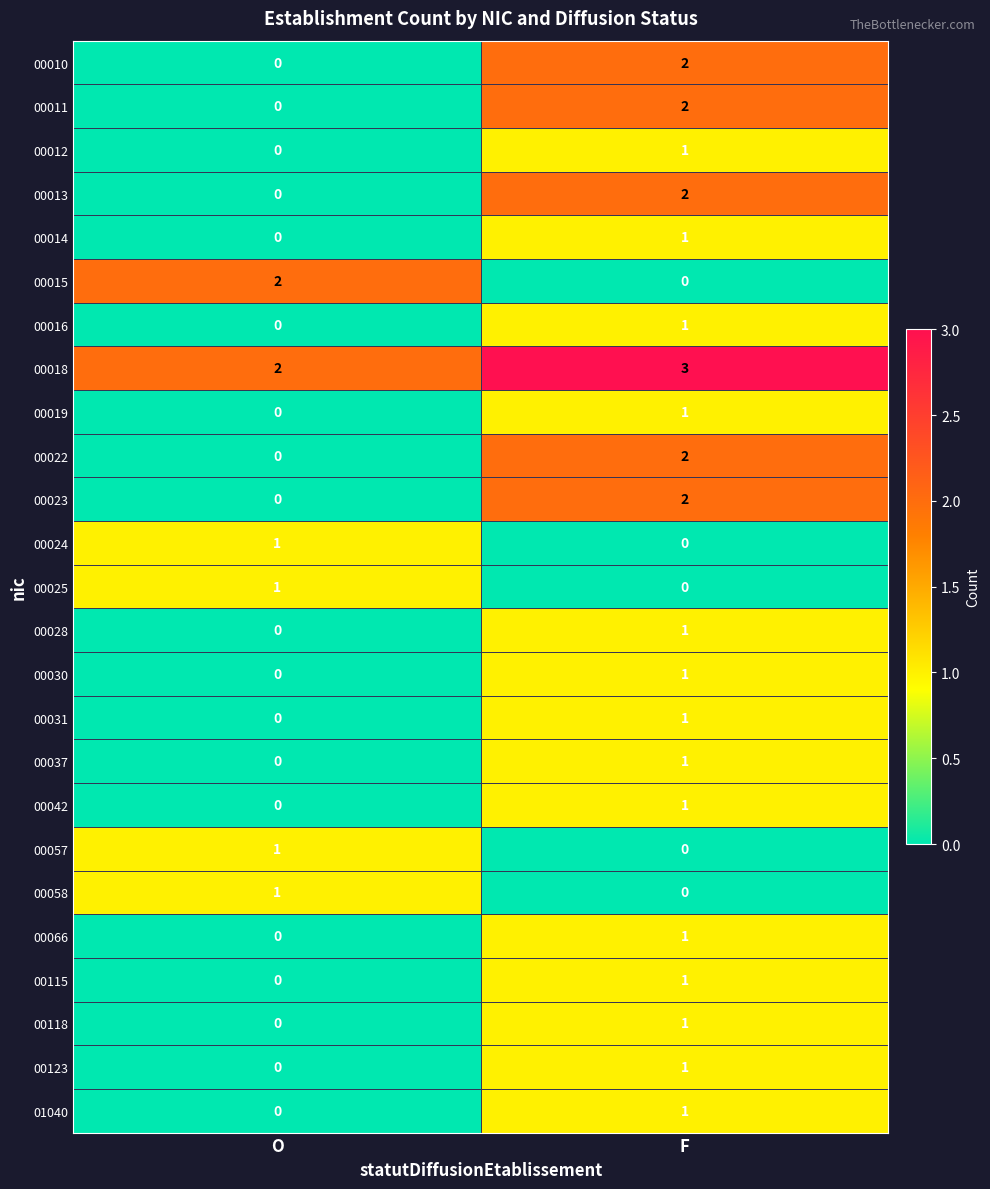

Is the value of 00016 at O greater than the value of 00025 at O?

No